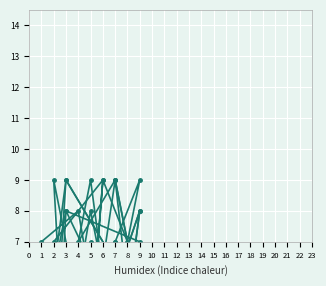

In col_7, how many points are higher than both neighbors (excluding endpoints)?

6